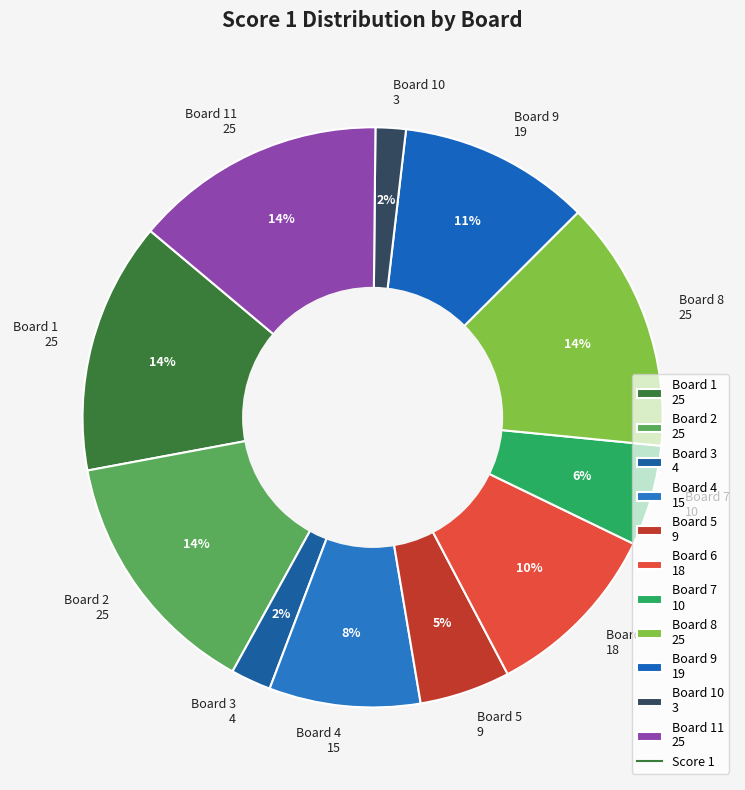

Count the number of slices in the pie.

11